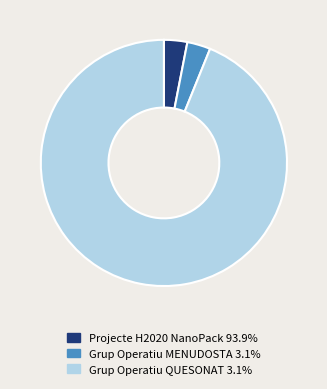

Is there a majority slice in this chart?

Yes